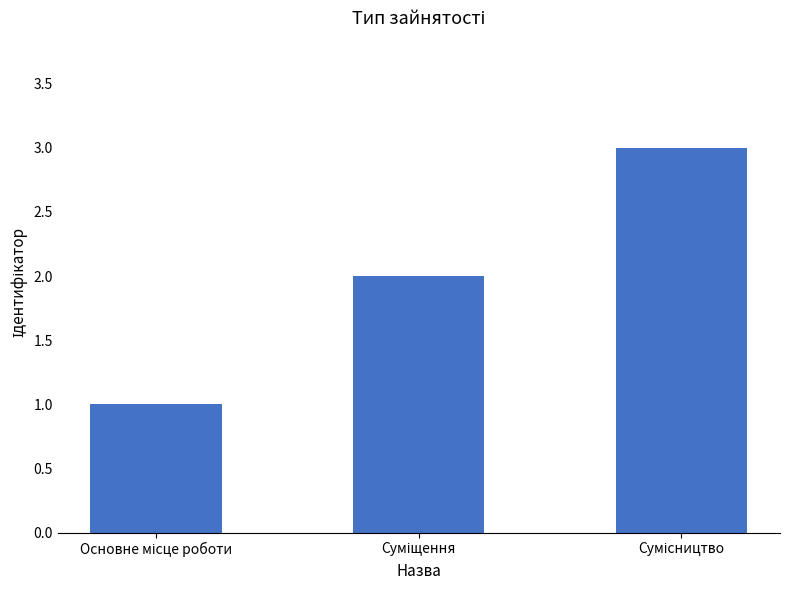

What is the greatest value displayed?

3